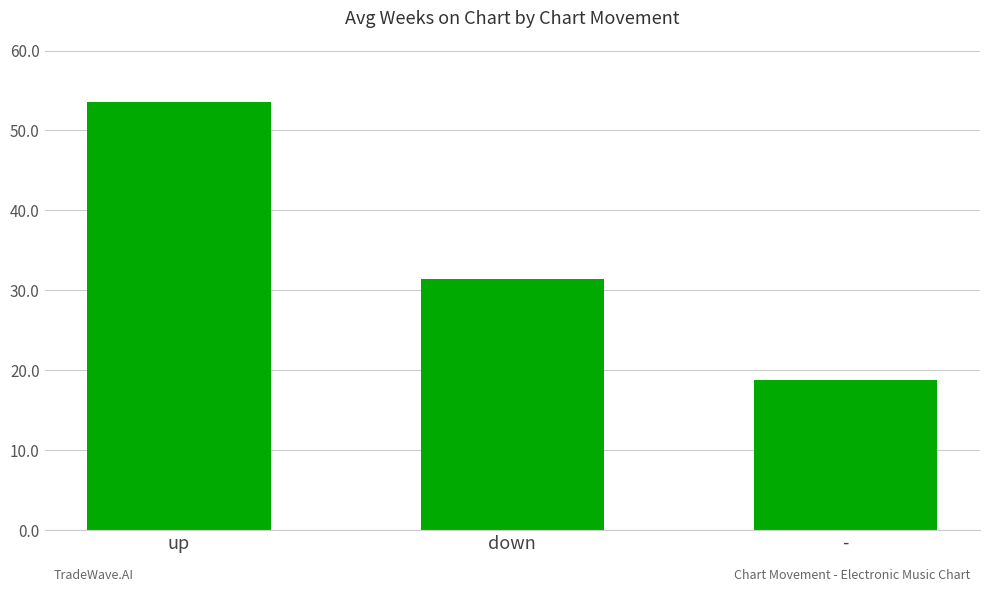

Are the bars grouped side by side (vs. stacked)?

No